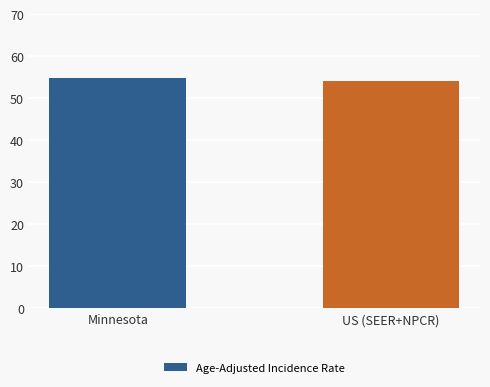

What is the average value?

54.4